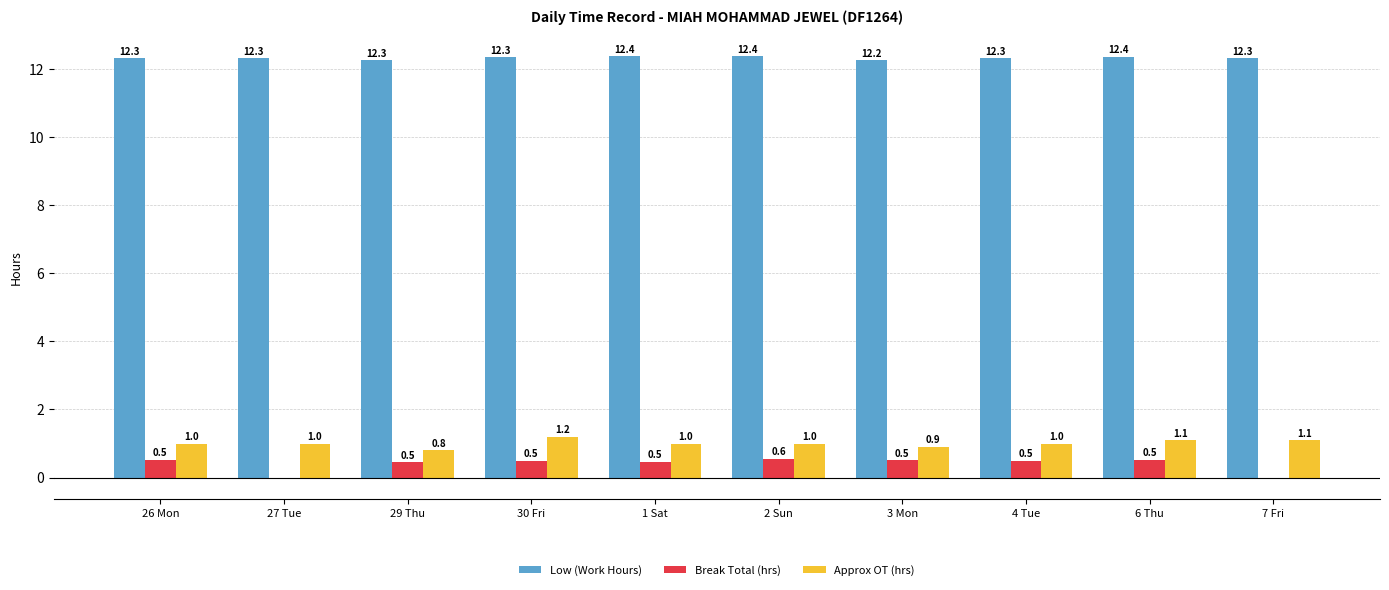

What is the maximum value shown in the chart?

12.4